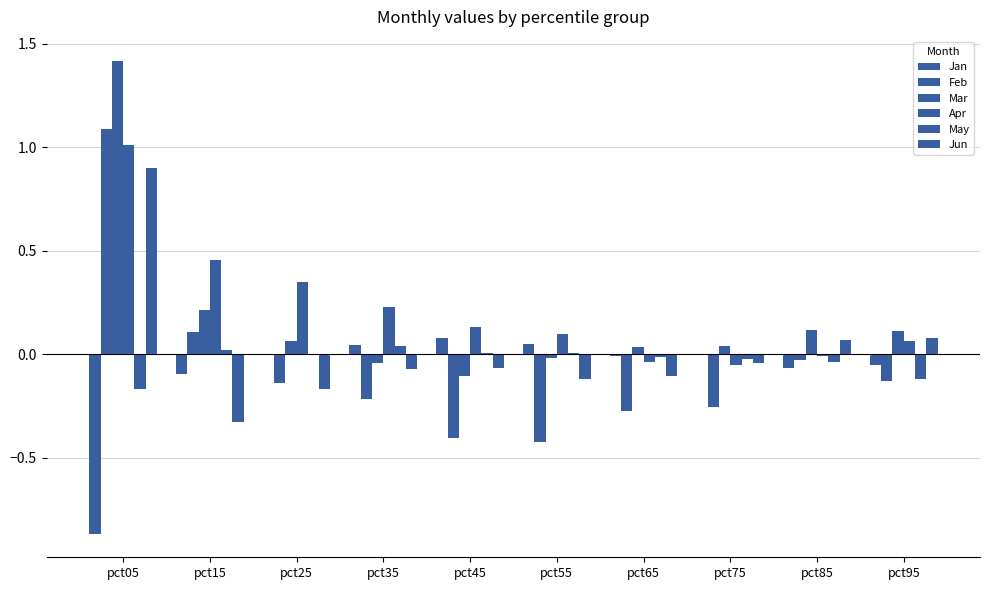

Is it true that Jun equals -0.0 at pct35?

False